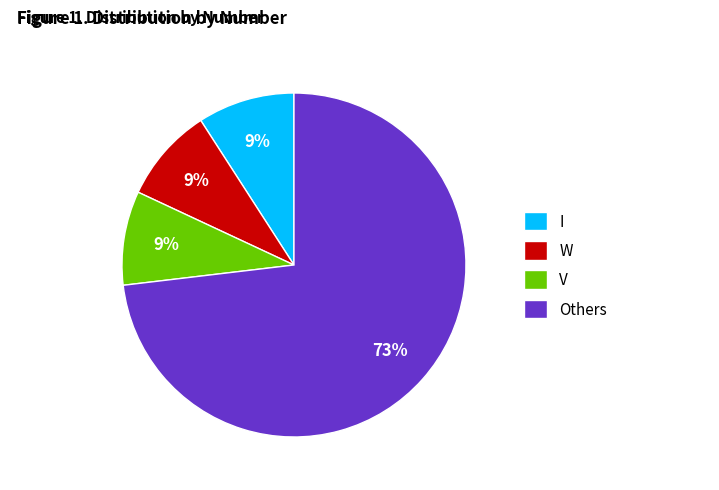

Is it true that I is 1% of the pie?

False